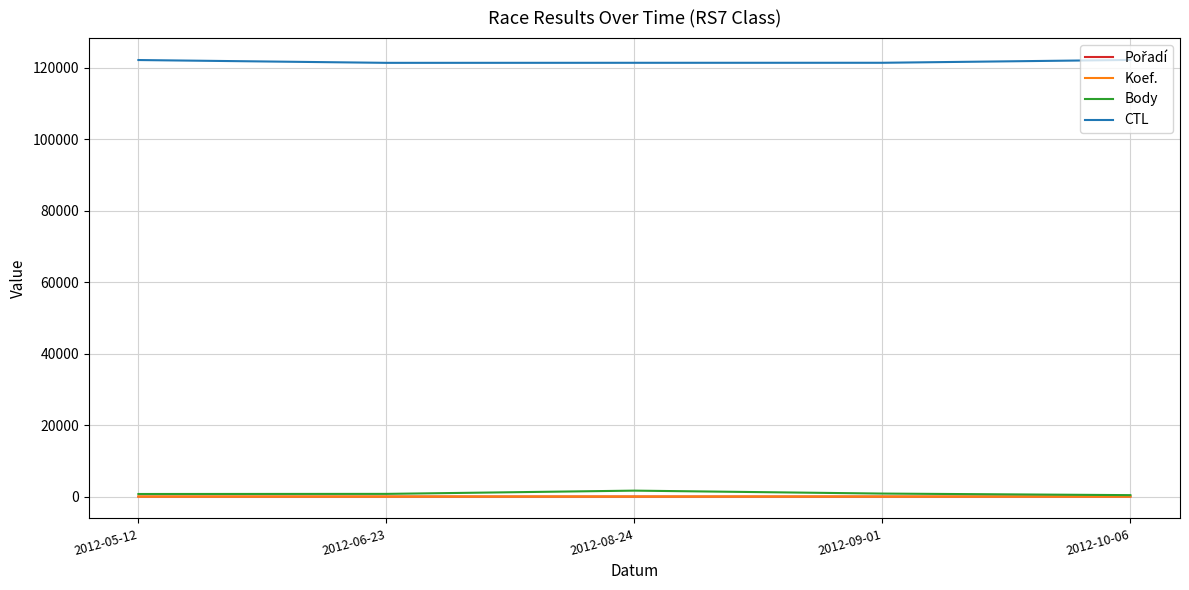

Is this an area chart (filled region under the line)?

No